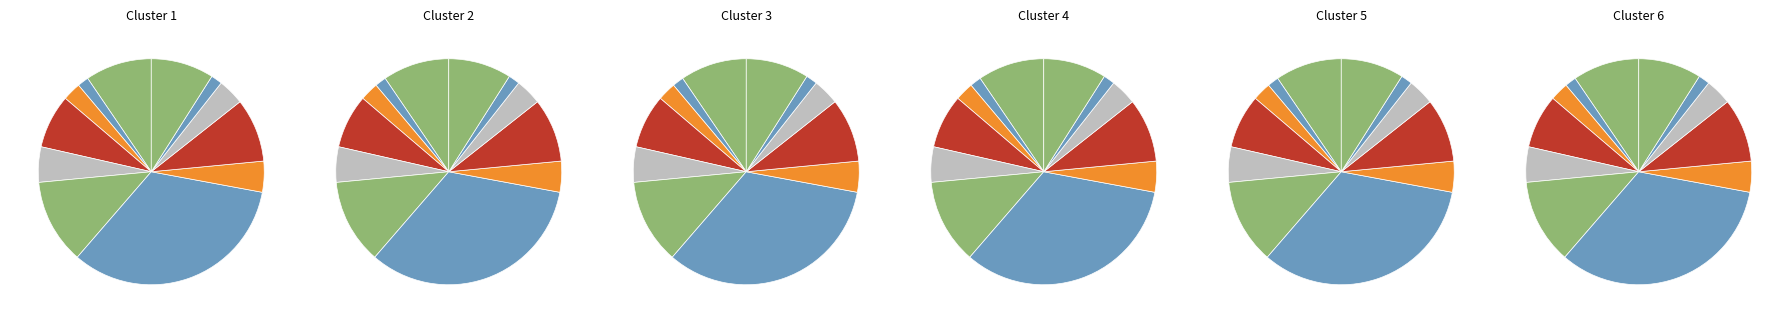

How many slices are in this pie chart?

12